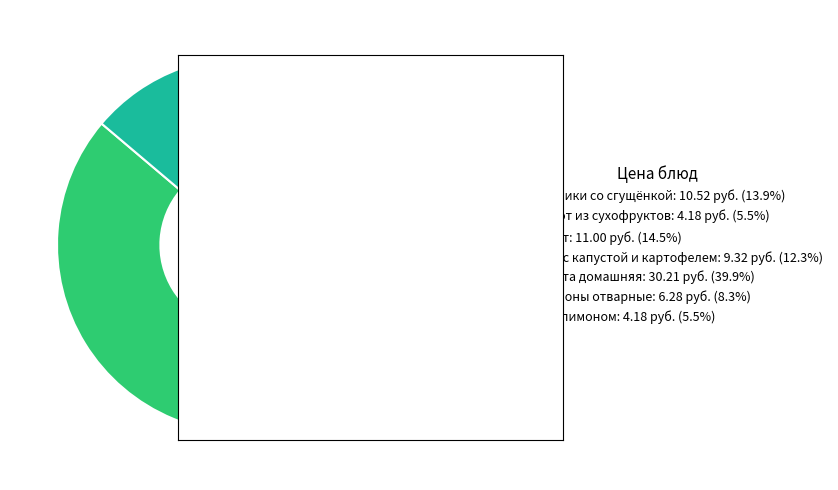

Which has a higher value, Котлета домашняя or Компот из сухофруктов?

Котлета домашняя